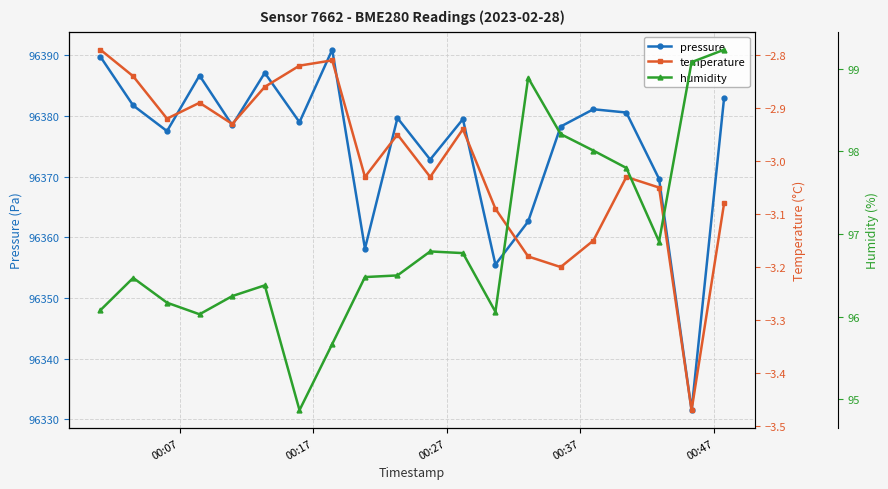

In pressure, how many points are higher than both neighbors (excluding endpoints)?

6